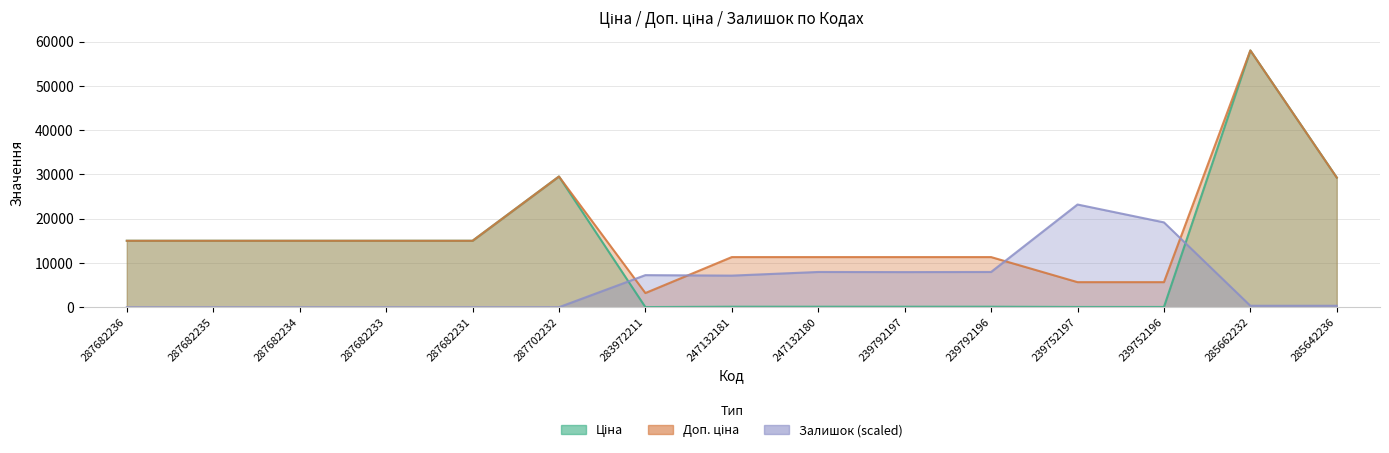

List the labels in order of Доп. ціна value, smallest first.

283972211, 239752197, 239752196, 247132181, 247132180, 239792197, 239792196, 287682236, 287682235, 287682234, 287682233, 287682231, 285642236, 287702232, 285662232